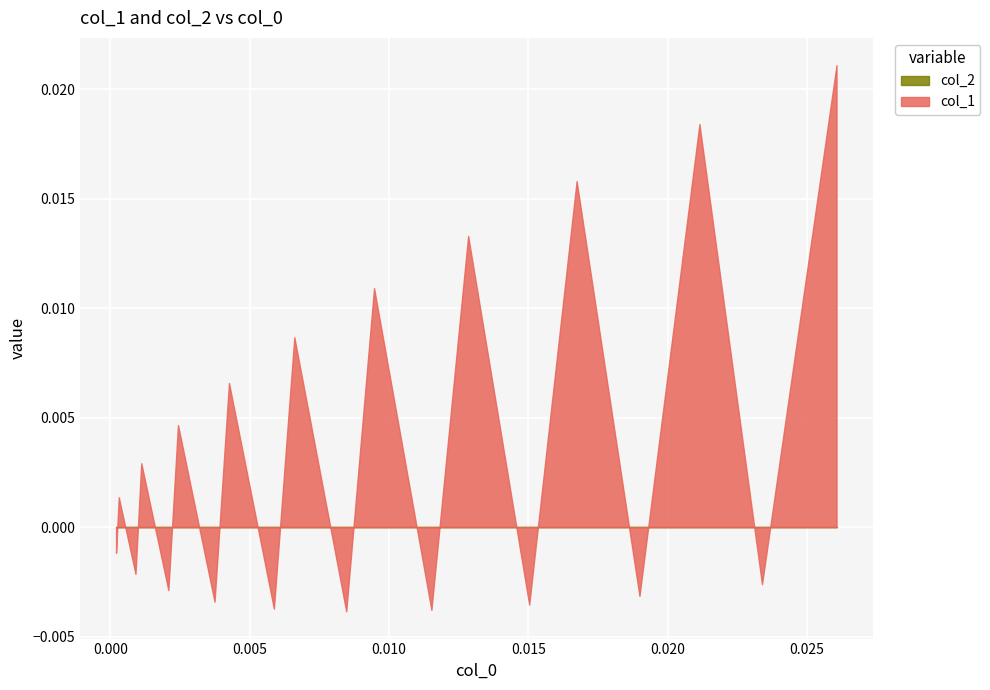

What are all the series names shown in the legend?

col_1, col_2